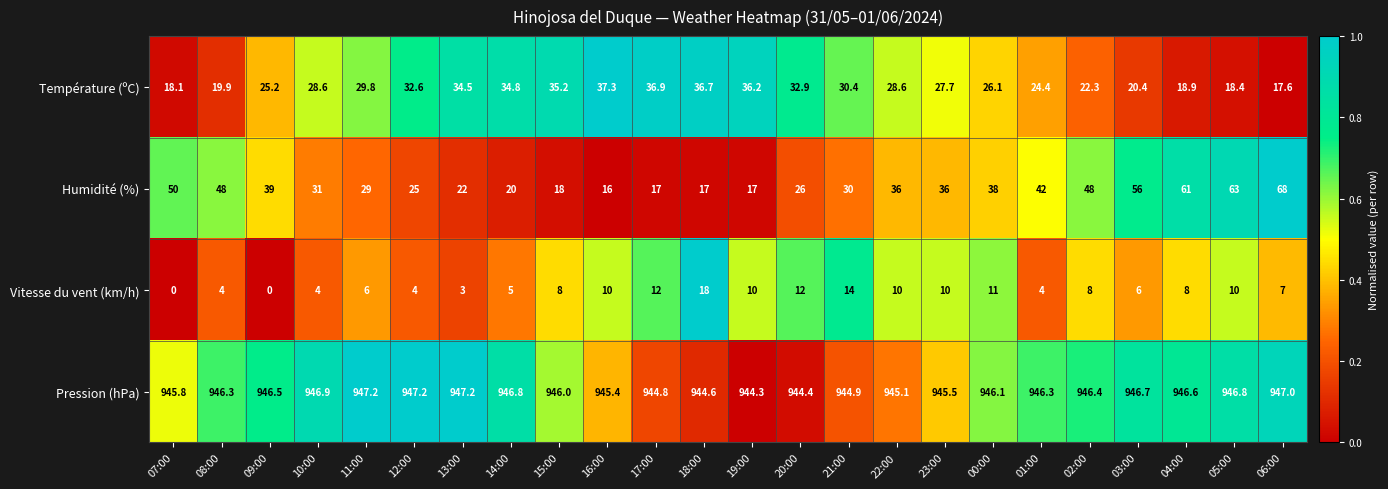

What is the highest value of the Température (ºC) series?

37.3